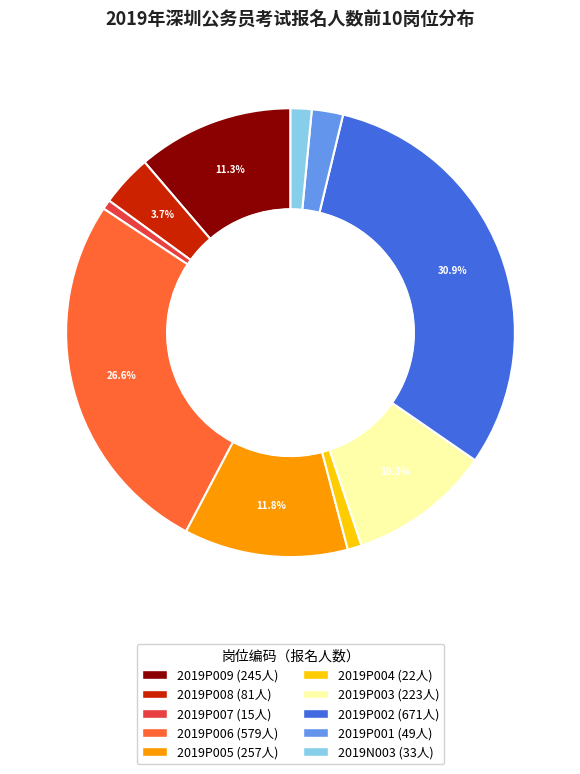

Combined, do 2019P005 and 2019P004 account for over 50%?

No